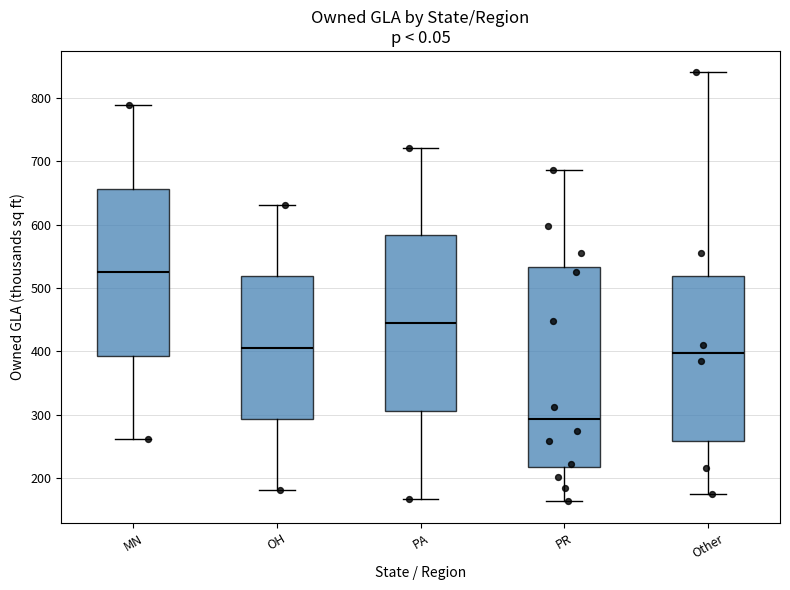

Reading left to right, transcribe this box plot: for each box, give where its median line is, the range the box spans, and where its two whiskers end, as read against the y-axis. The values are not printed on the chart, so give them approximately, as read against the axis.

MN: median 520, box 390 to 660, whiskers 260 to 790
OH: median 410, box 290 to 520, whiskers 180 to 630
PA: median 440, box 310 to 580, whiskers 170 to 720
PR: median 290, box 220 to 530, whiskers 160 to 690
Other: median 400, box 260 to 520, whiskers 170 to 840